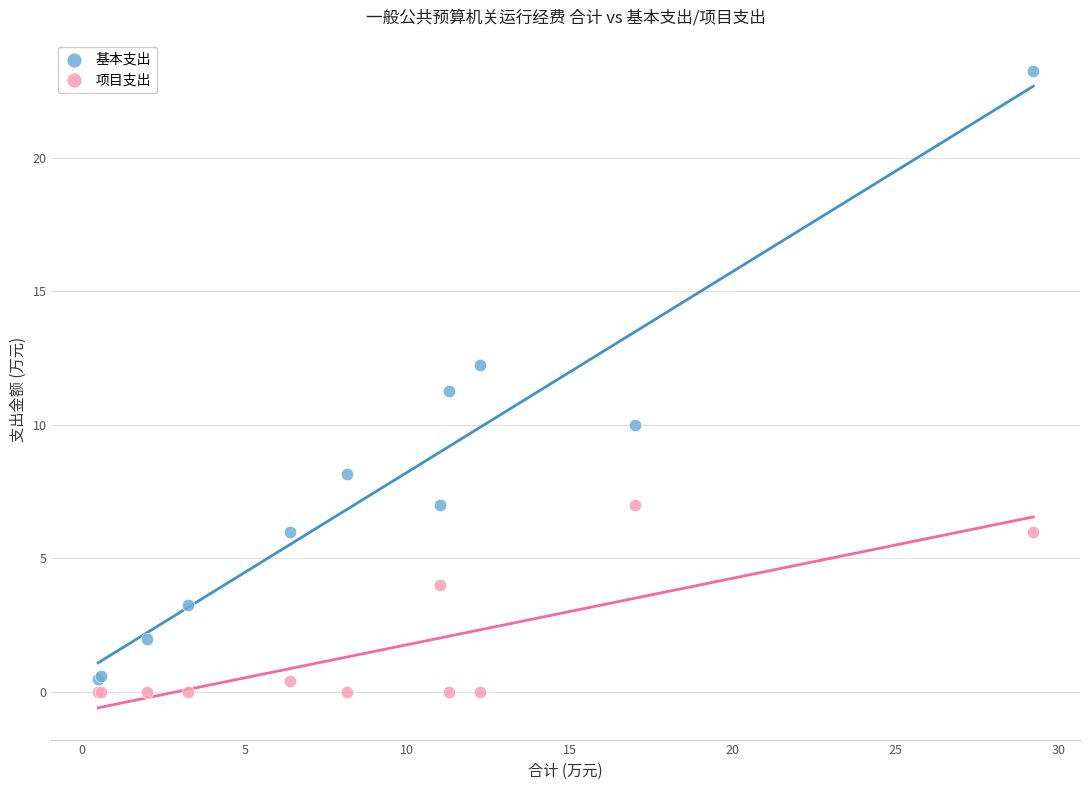

Across all series, what Y value is closest to 11?

11.3